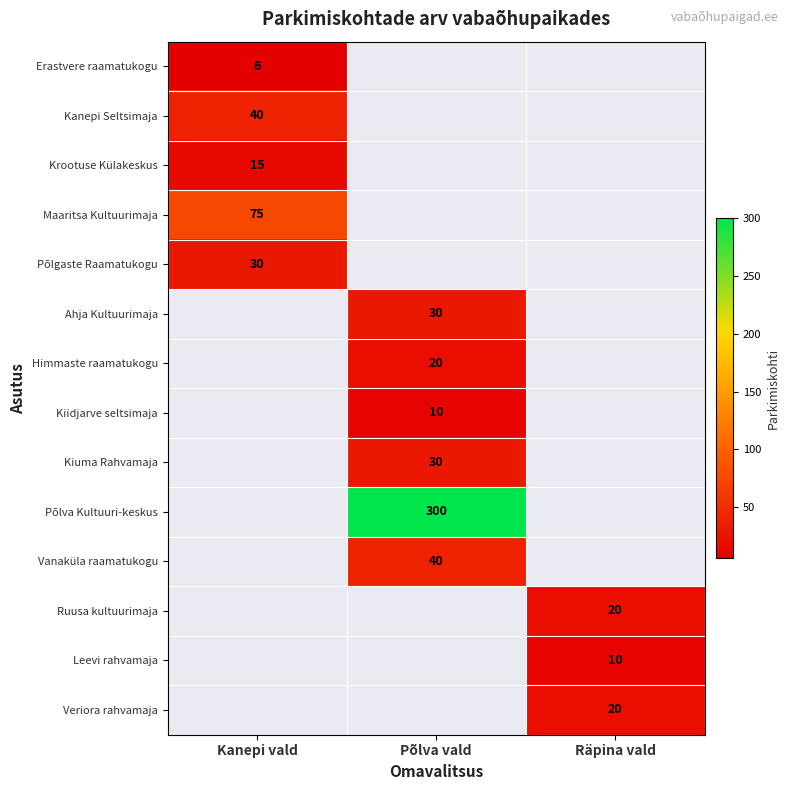

True or false: Erastvere raamatukogu has a value of 2 at Kanepi vald.

False